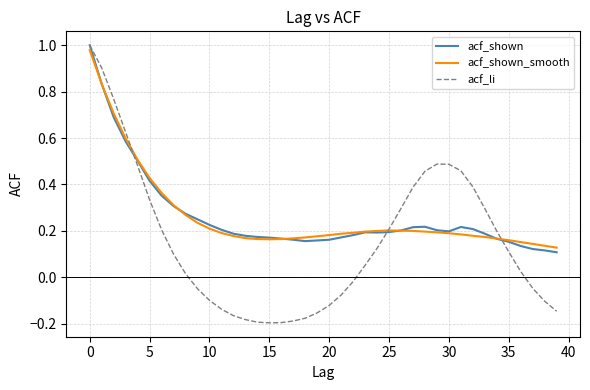

True or false: acf_shown and acf_shown_smooth intersect in this chart.

True